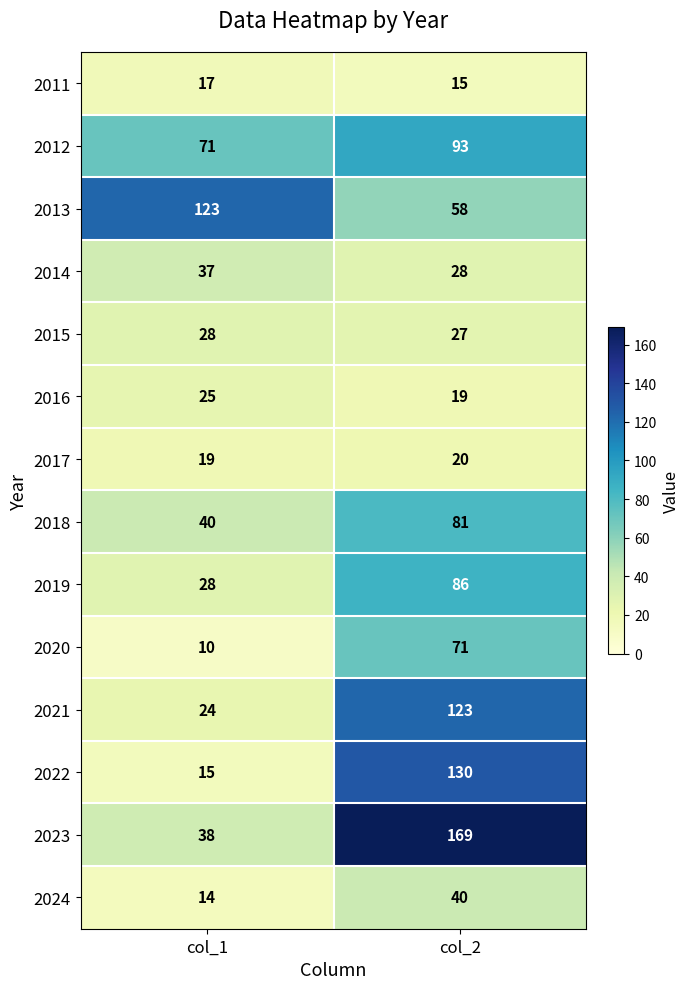

Which category has the highest value across all series?

col_2